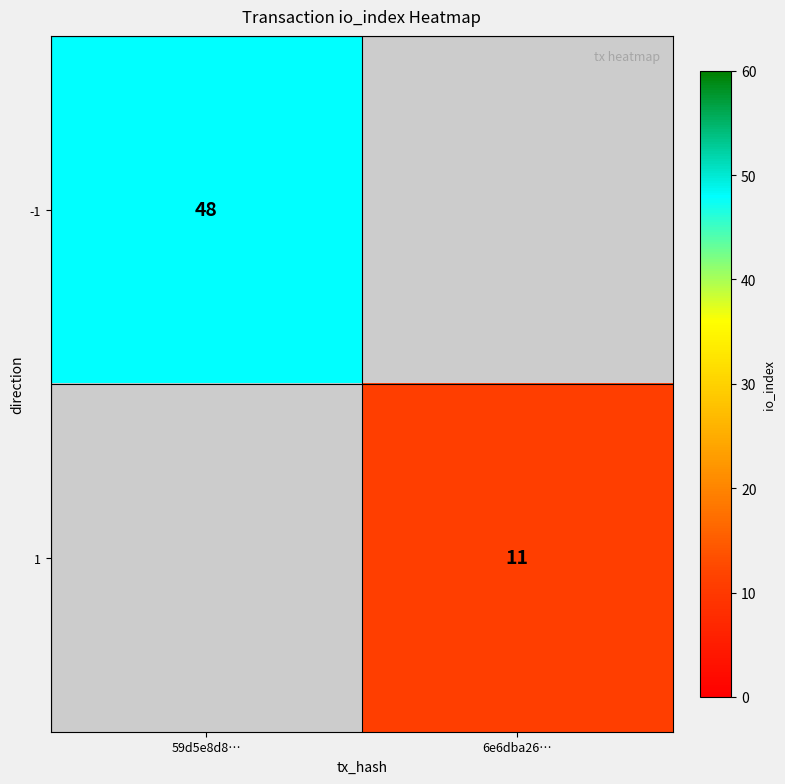

The 1 series shows 11 at 6e6dba26…. True or false?

True